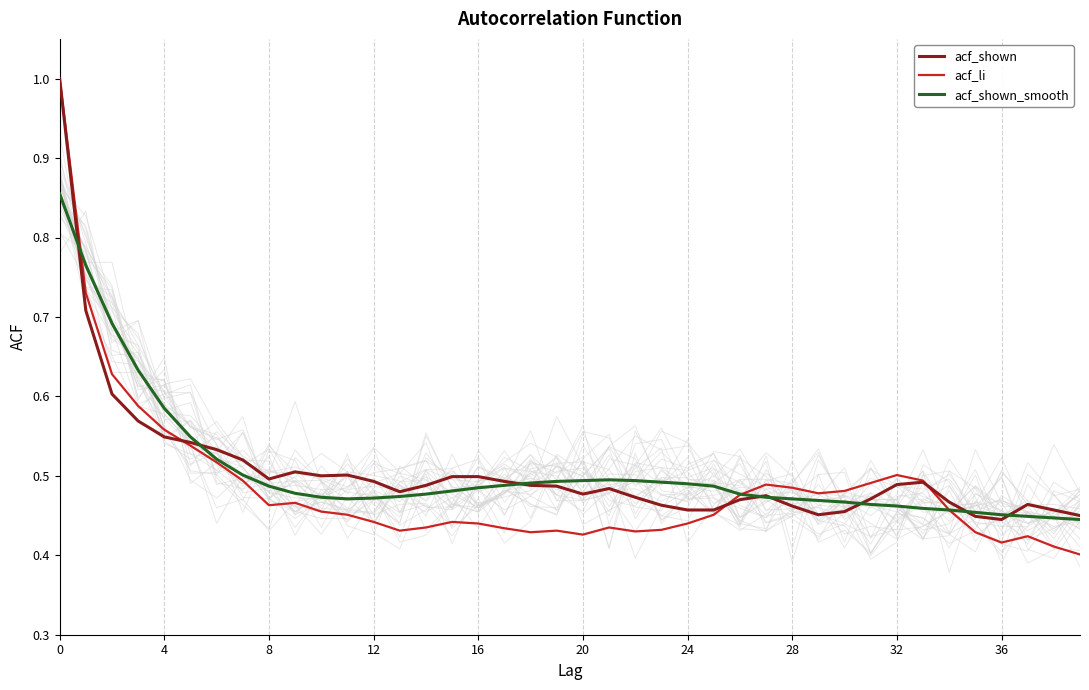

True or false: acf_li has a value of 0.7 at 28.

False